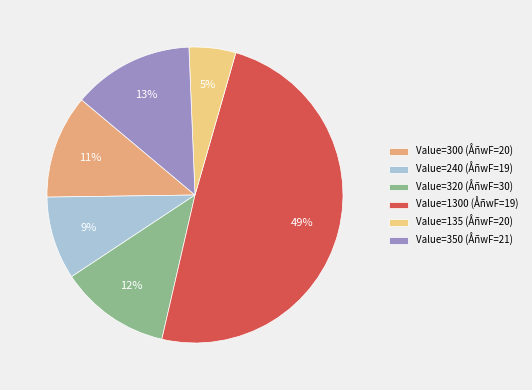

Is it true that Value=240 (ÅñwF=19) is 9% of the pie?

True